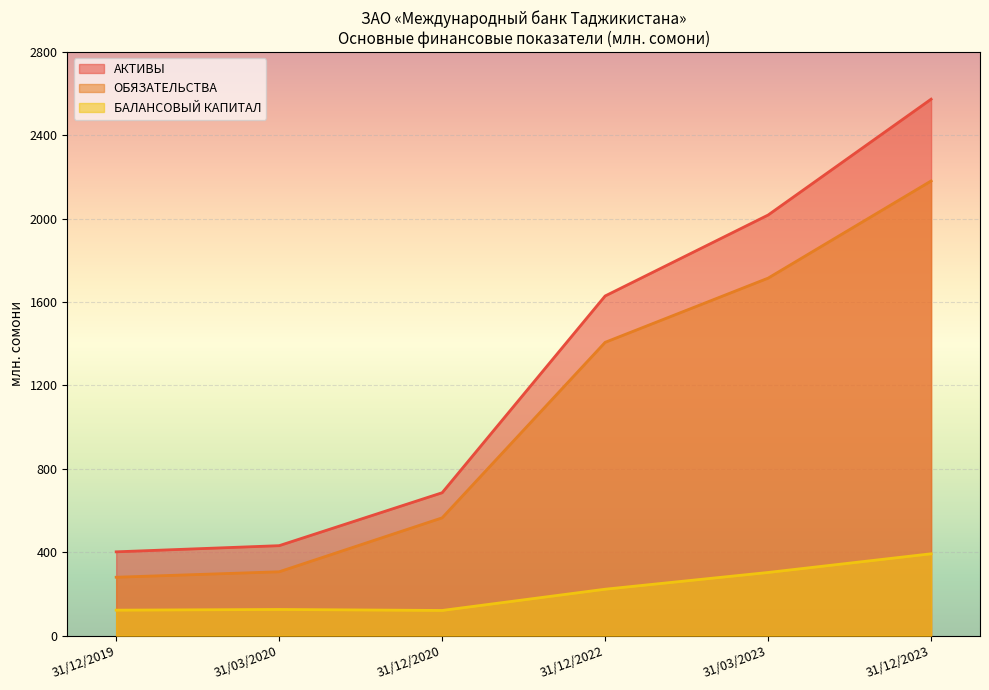

Is it true that БАЛАНСОВЫЙ КАПИТАЛ equals 52.6 at 31/03/2020?

False